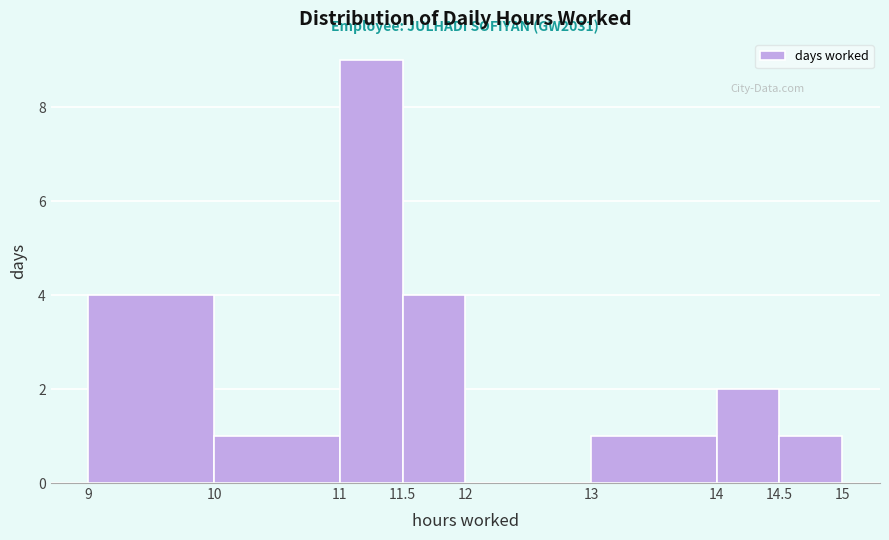

Which range on the x-axis has the tallest bar?

11 to 11.5